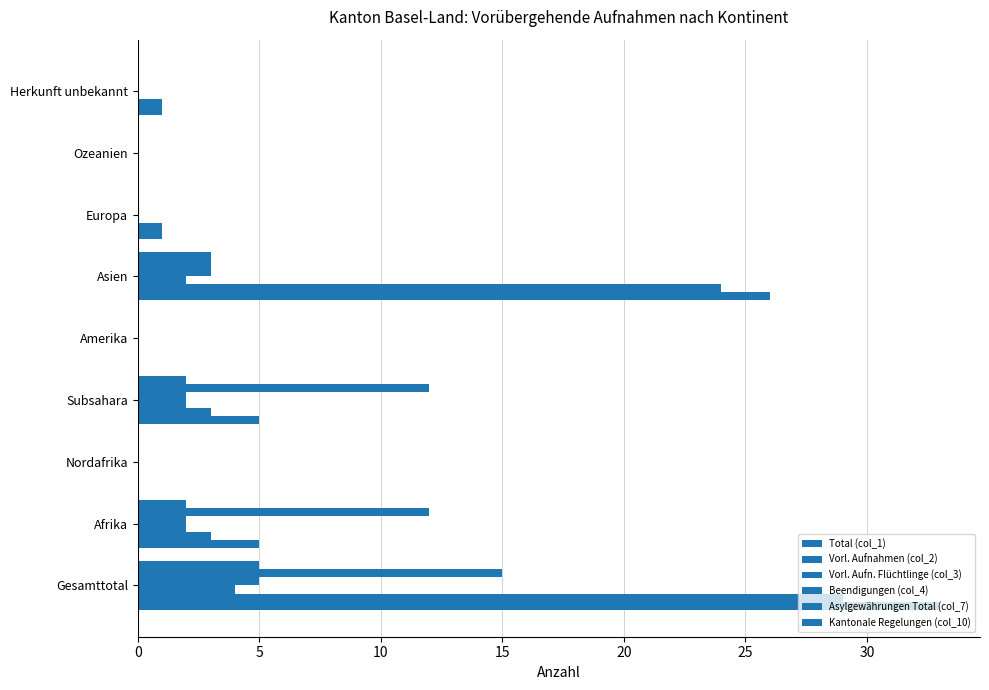

Count the number of data series in this chart.

6